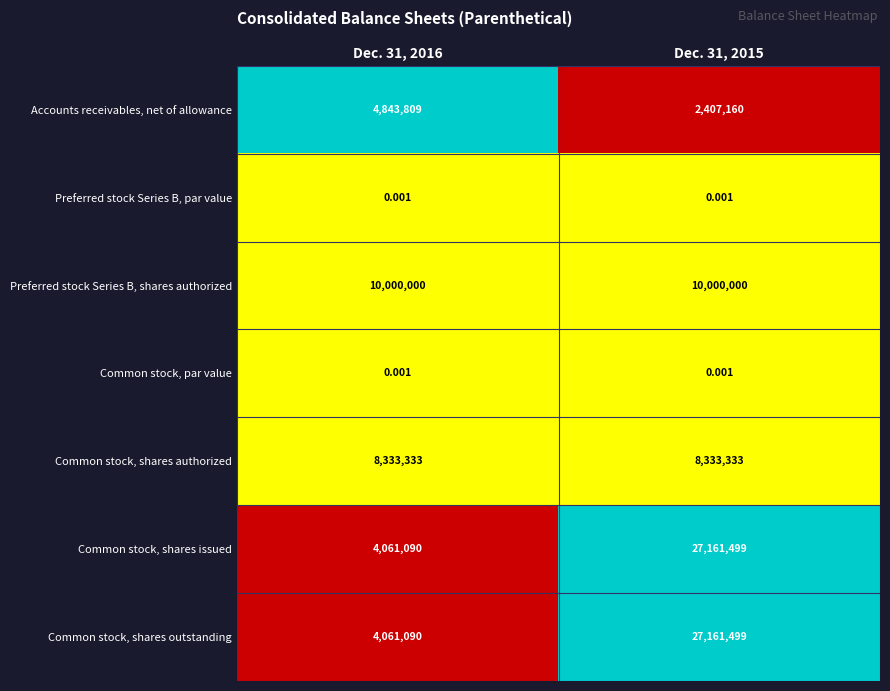

Is the value of Preferred stock Series B, par value at Dec. 31, 2015 greater than the value of Common stock, shares outstanding at Dec. 31, 2015?

No